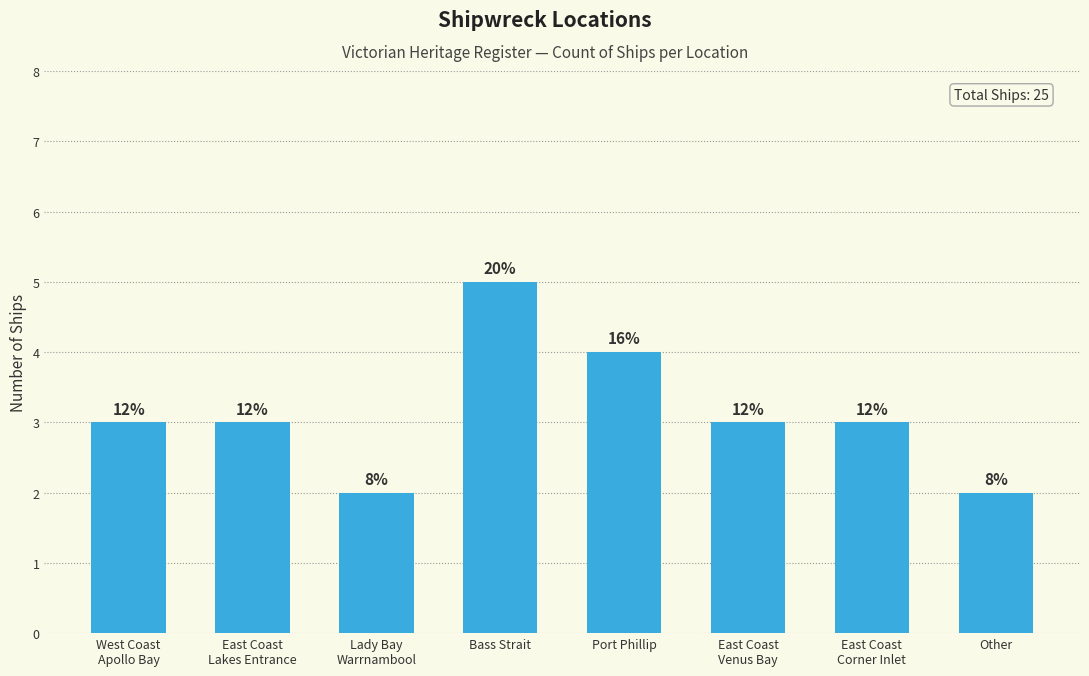

What is the ratio of the value at Bass Strait to the value at East Coast
Corner Inlet?

1.7